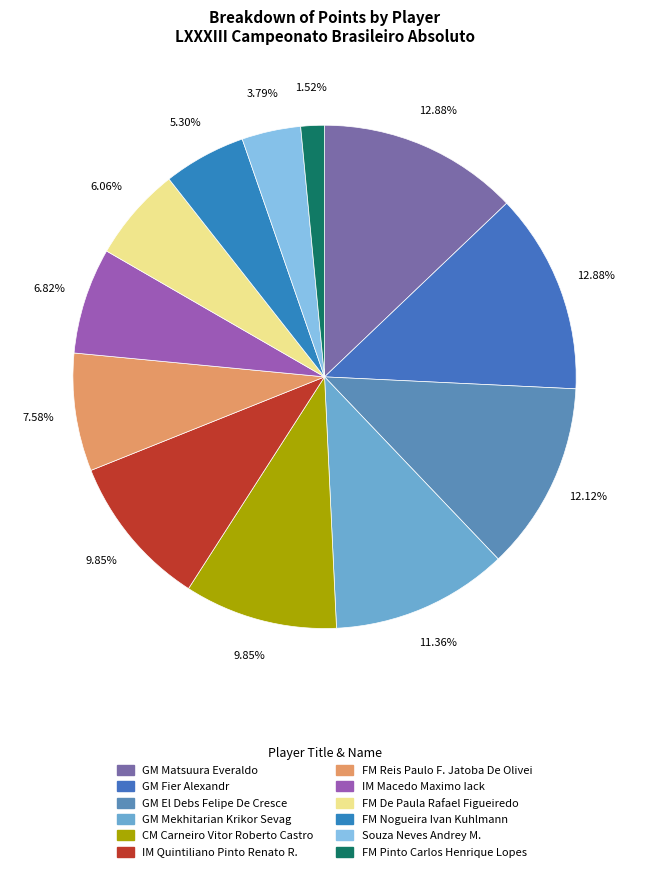

To the nearest percent, what is the difference between the largest and smallest slice percentages?

11%